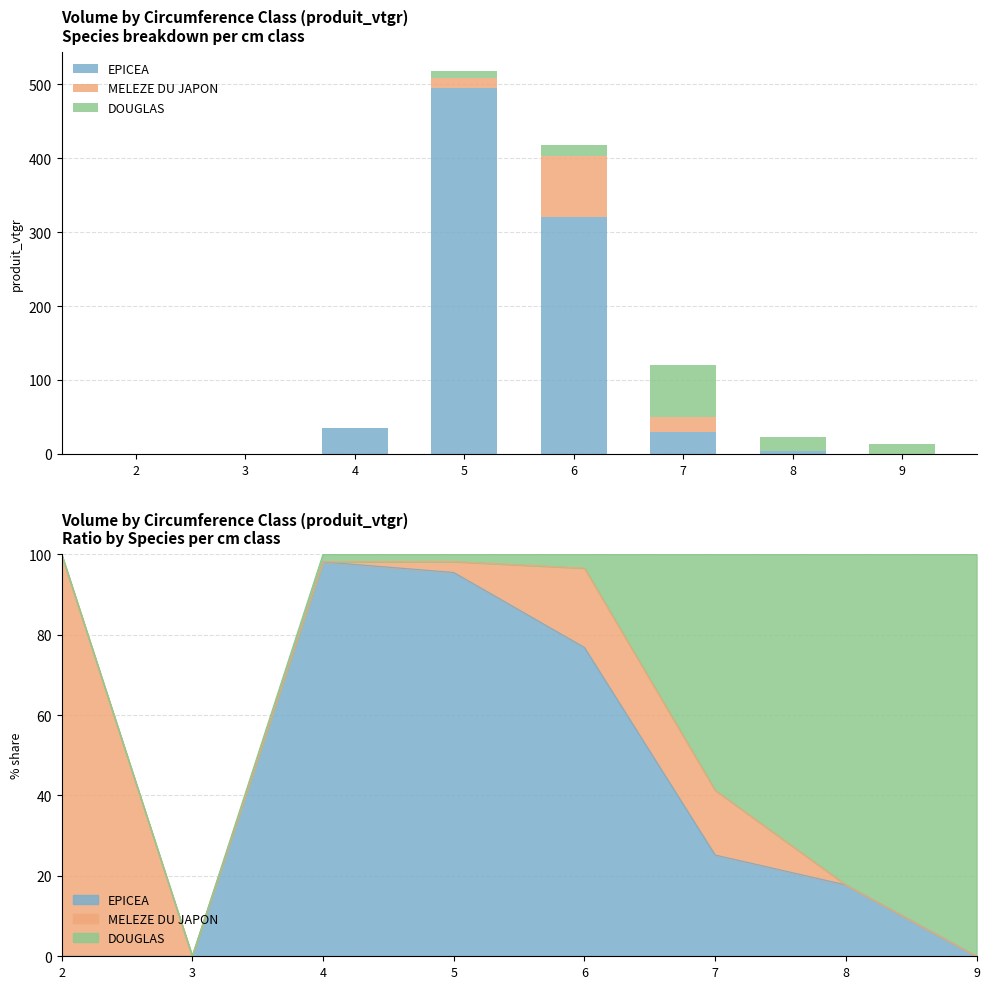

What is the difference between the second highest and minimum values in the MELEZE DU JAPON series?

19.3